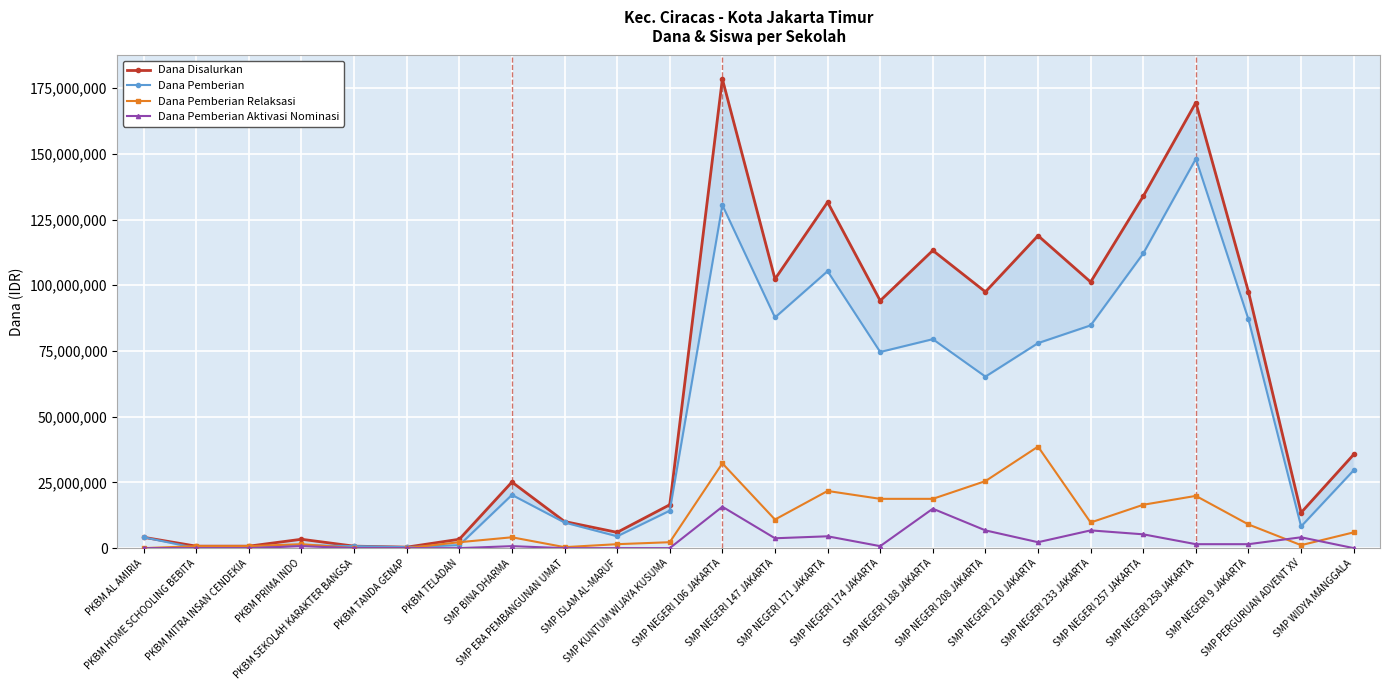

What is the total value across all series at SMP NEGERI 171 JAKARTA?

263250000